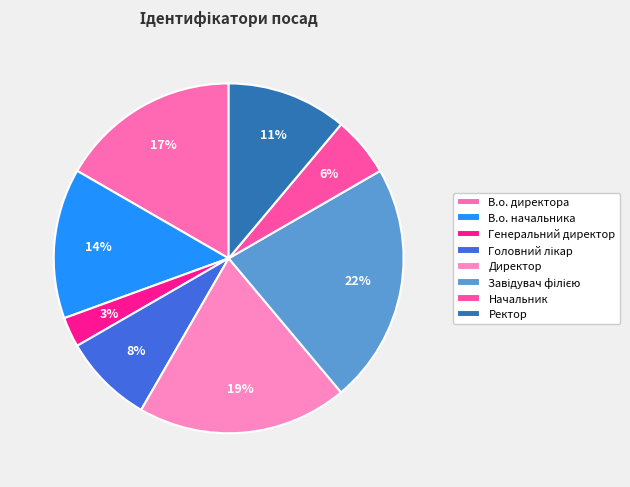

Is there any slice that represents more than half of the pie?

No